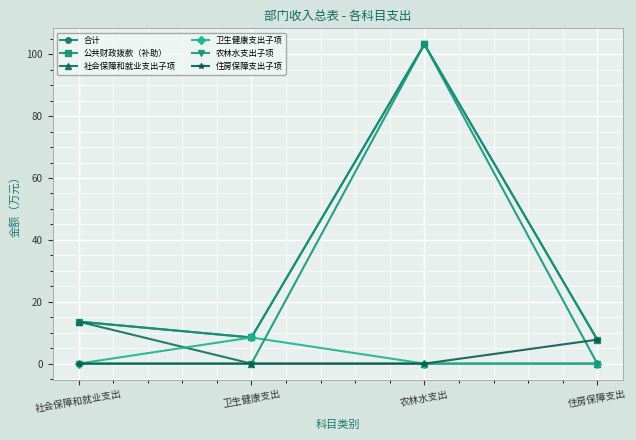

Rank the categories by 农林水支出子项 value from lowest to highest.

社会保障和就业支出, 卫生健康支出, 住房保障支出, 农林水支出